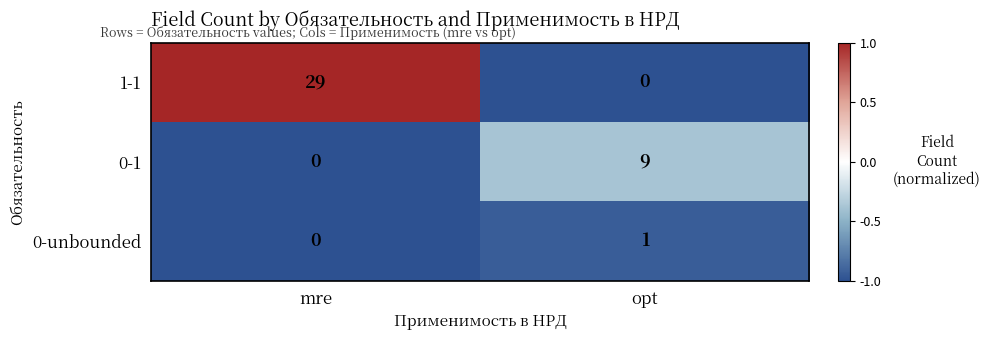

Reading left to right, extract all data points from this chart.

1-1: mre=29	opt=0
0-1: mre=0	opt=9
0-unbounded: mre=0	opt=1